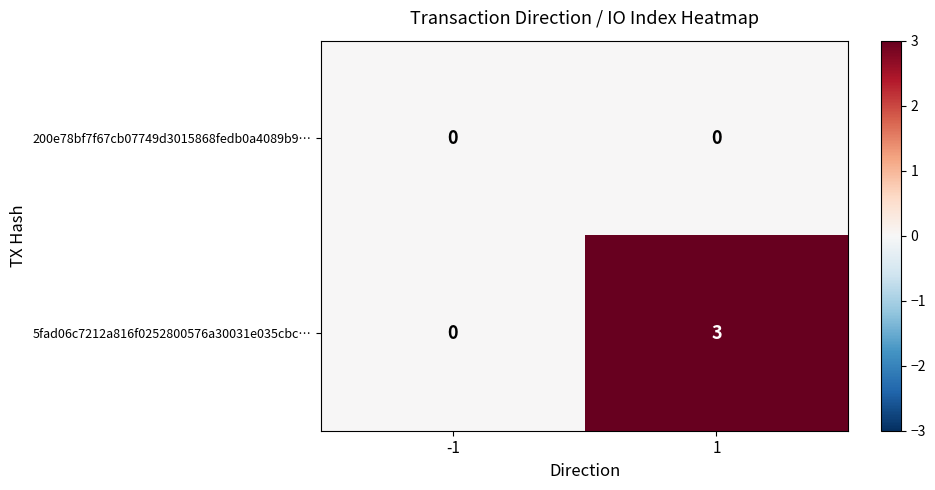

What is the sum of the 5fad06c7212a816f0252800576a30031e035cbc… values at 1 and -1?

3